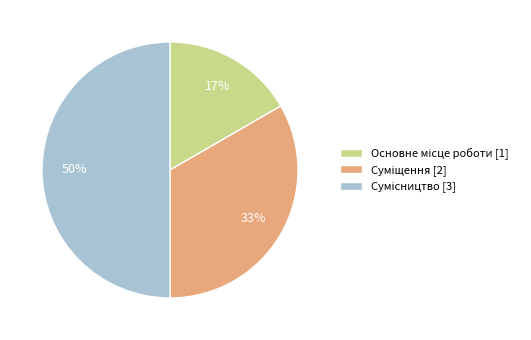

To the nearest percent, what is the average slice percentage?

33%